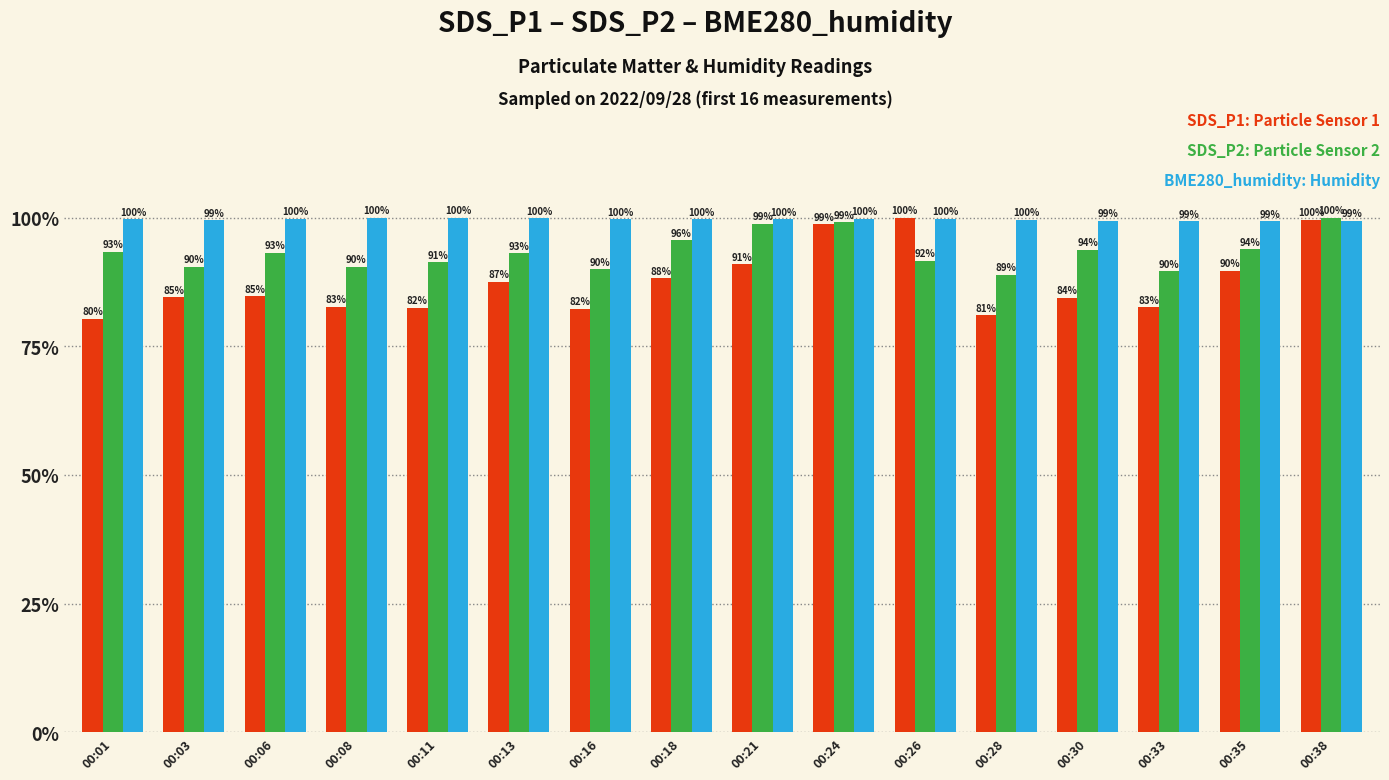

Which label corresponds to the smallest value in the chart?

00:01